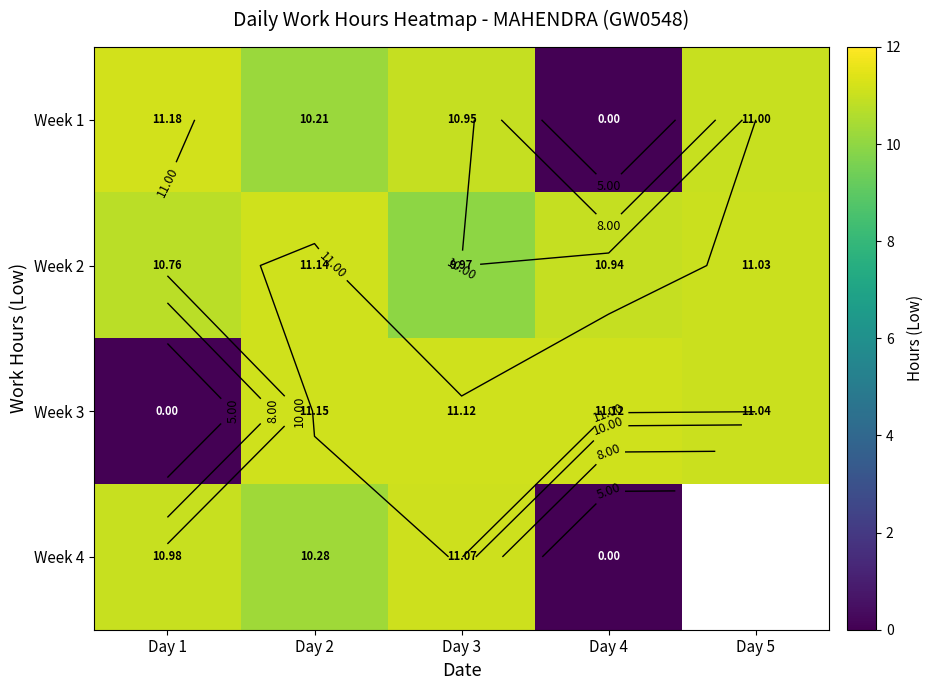

Is the value of Week 3 at Day 5 greater than the value of Week 4 at Day 3?

No